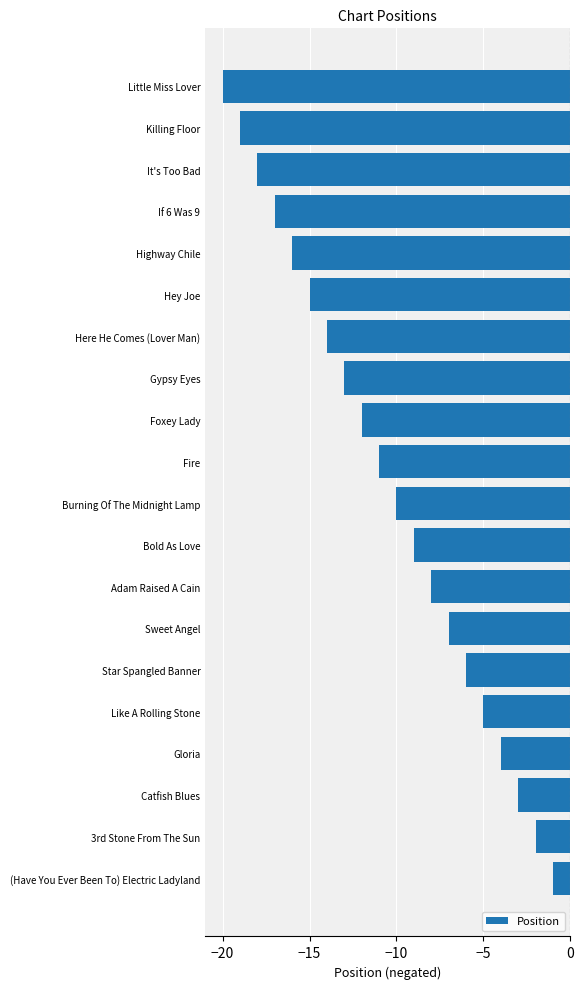

What is the difference between the values at Here He Comes (Lover Man) and Star Spangled Banner?

8